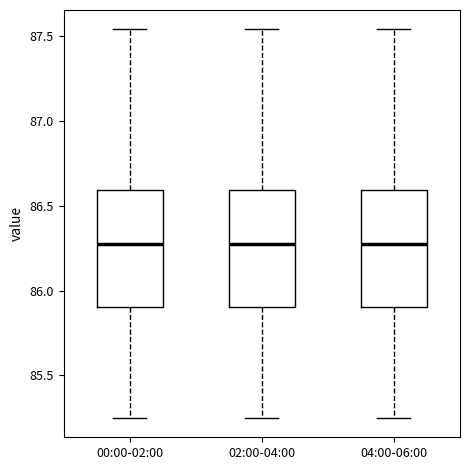

Where does the lower whisker of the box for 00:00-02:00 end on the y-axis? The values are not printed on the chart, so give them approximately, as read against the axis.

85.25